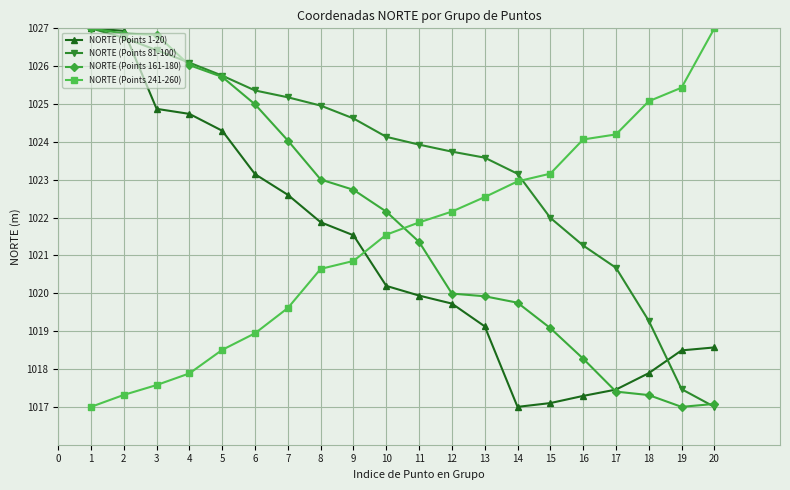

What is the value of the NORTE (Points 81-100) point at the 5th from the left?

1025.7